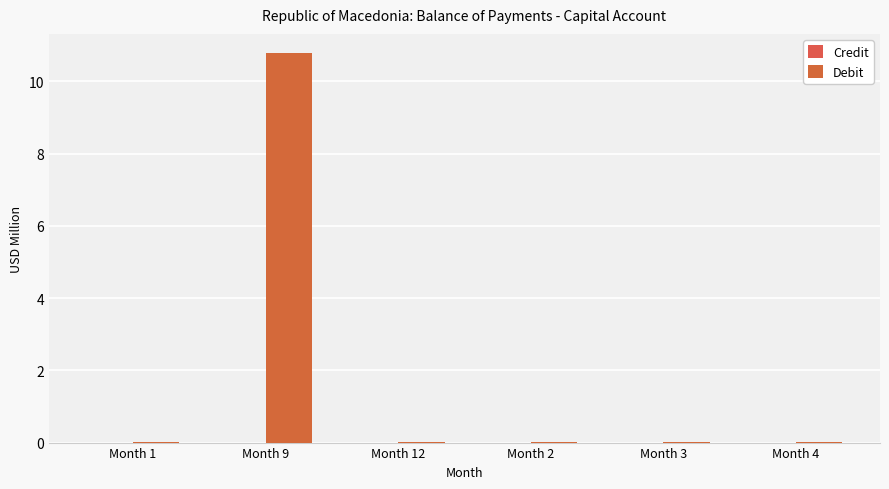

How many groups of bars are there?

6